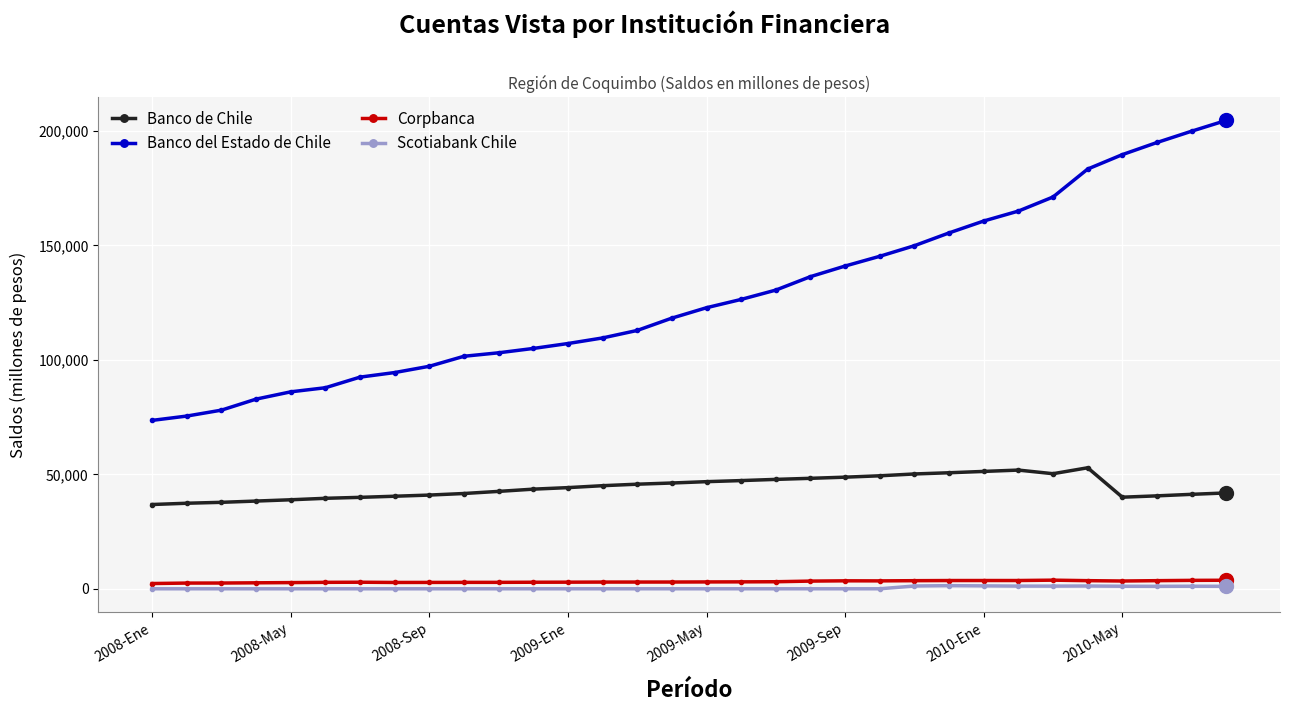

Which series has the largest total across all categories?

Banco del Estado de Chile